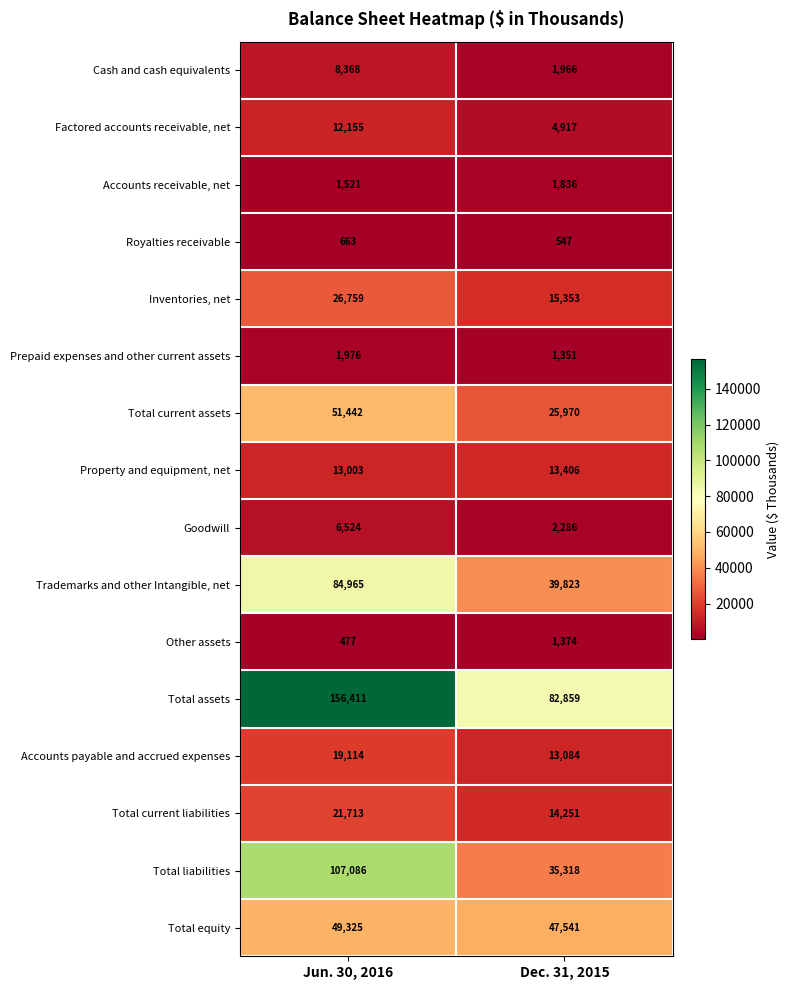

Is it true that Total assets equals 66380 at Jun. 30, 2016?

False